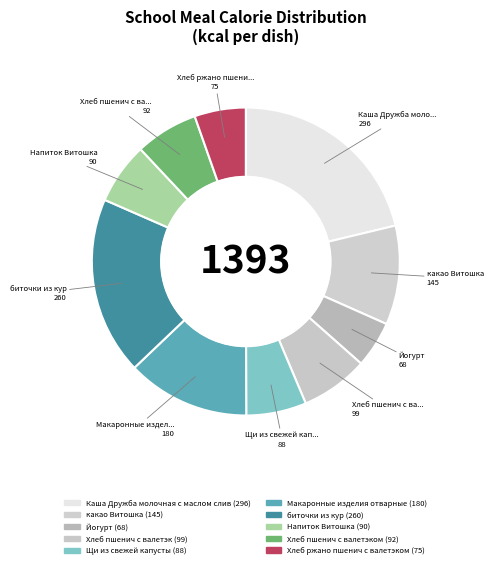

Which category has the biggest portion of the pie?

Каша Дружба молочная с маслом слив